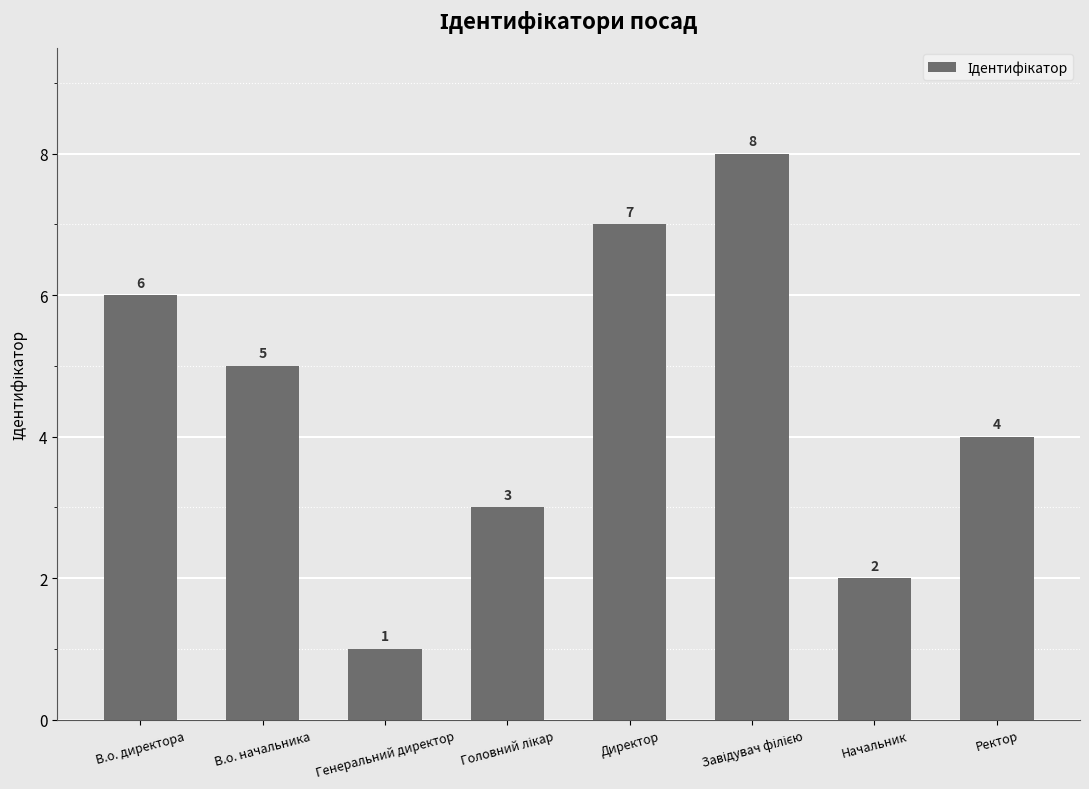

What is the value of the 2nd bar from the left?

5